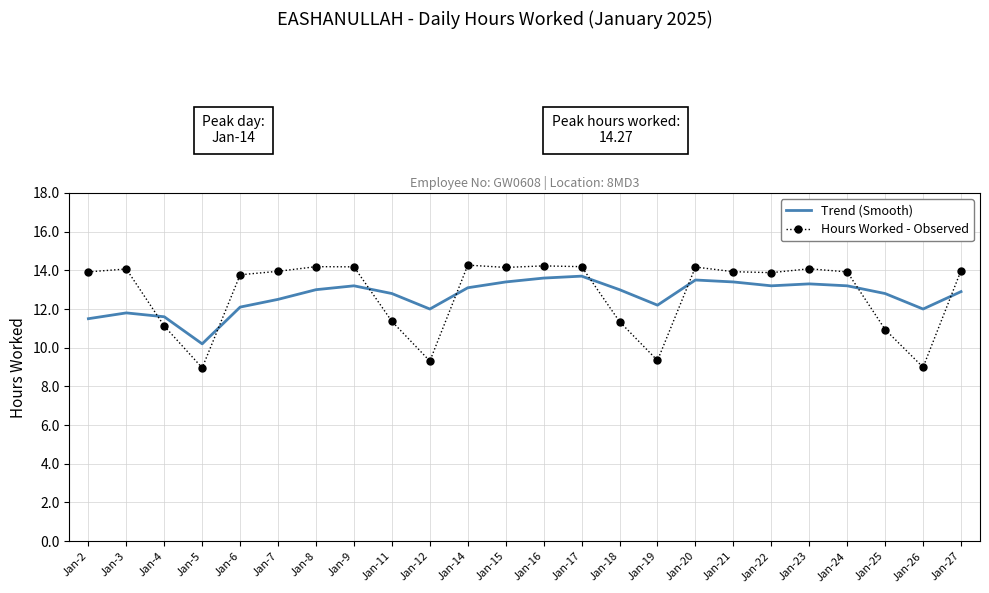

The Hours Worked - Observed series shows 13.8 at Jan-6. True or false?

True